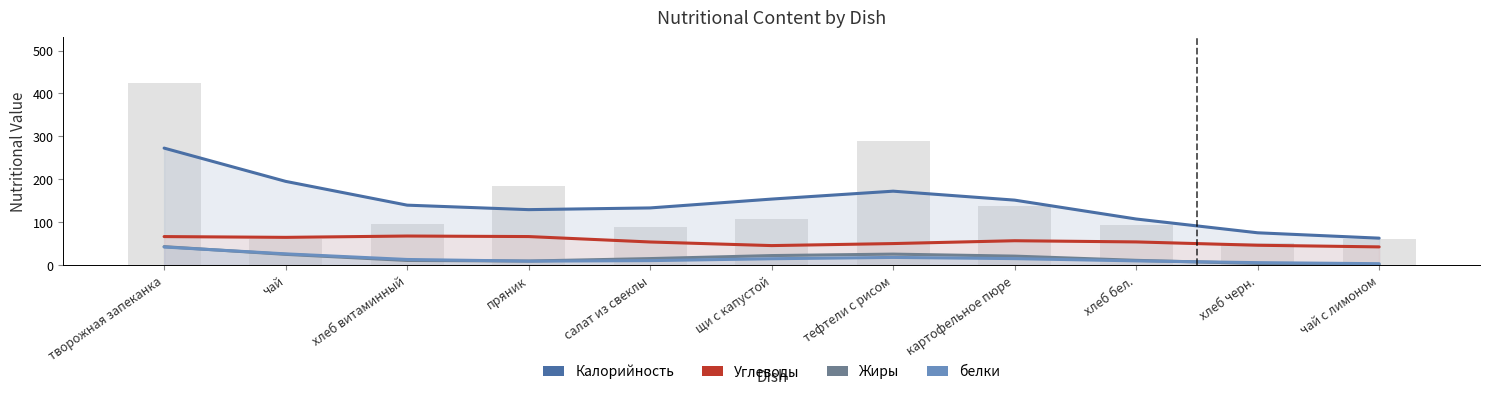

What is the label of the 7th bar from the right?

салат из свеклы